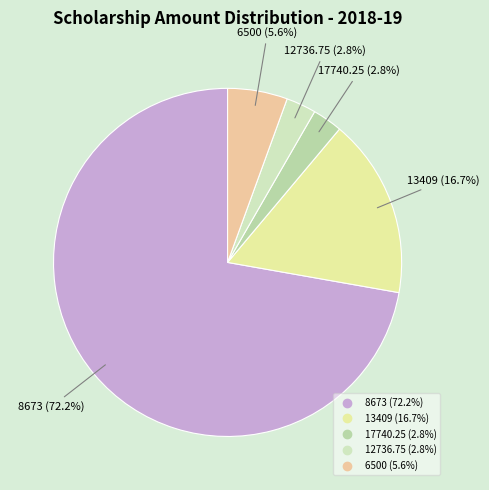

To the nearest percent, what portion does 8673 represent?

72%